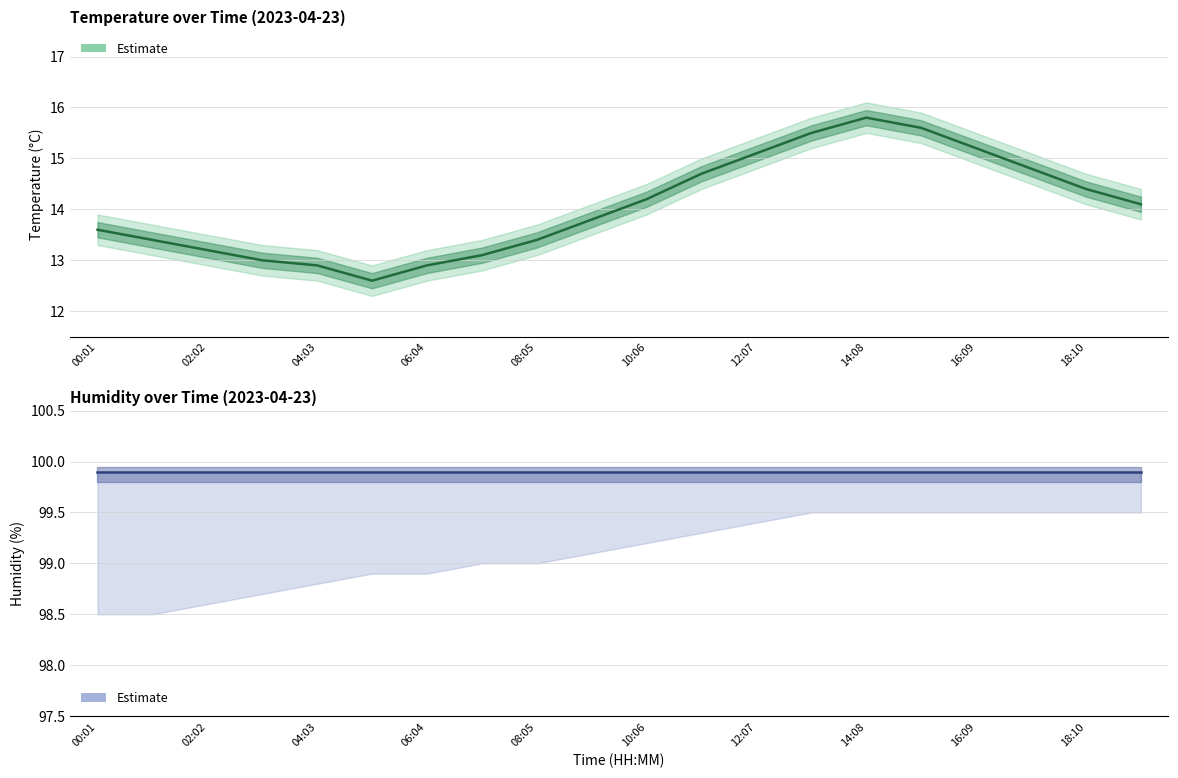

Which has a higher value, 15:09 or 02:02?

15:09